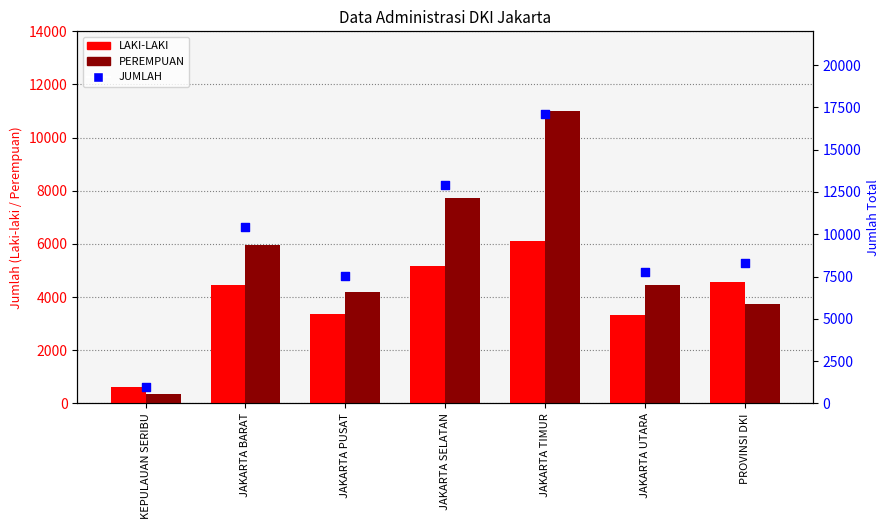

What is the total value across all series at PROVINSI DKI?

16654